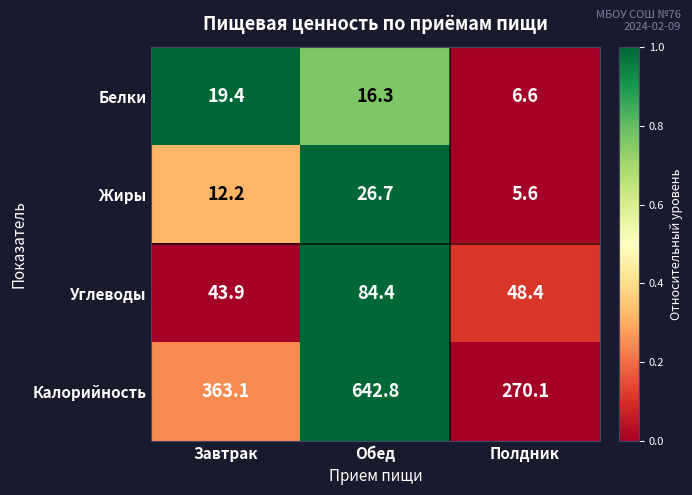

Is the value of Калорийность at Завтрак greater than the value of Белки at Завтрак?

Yes